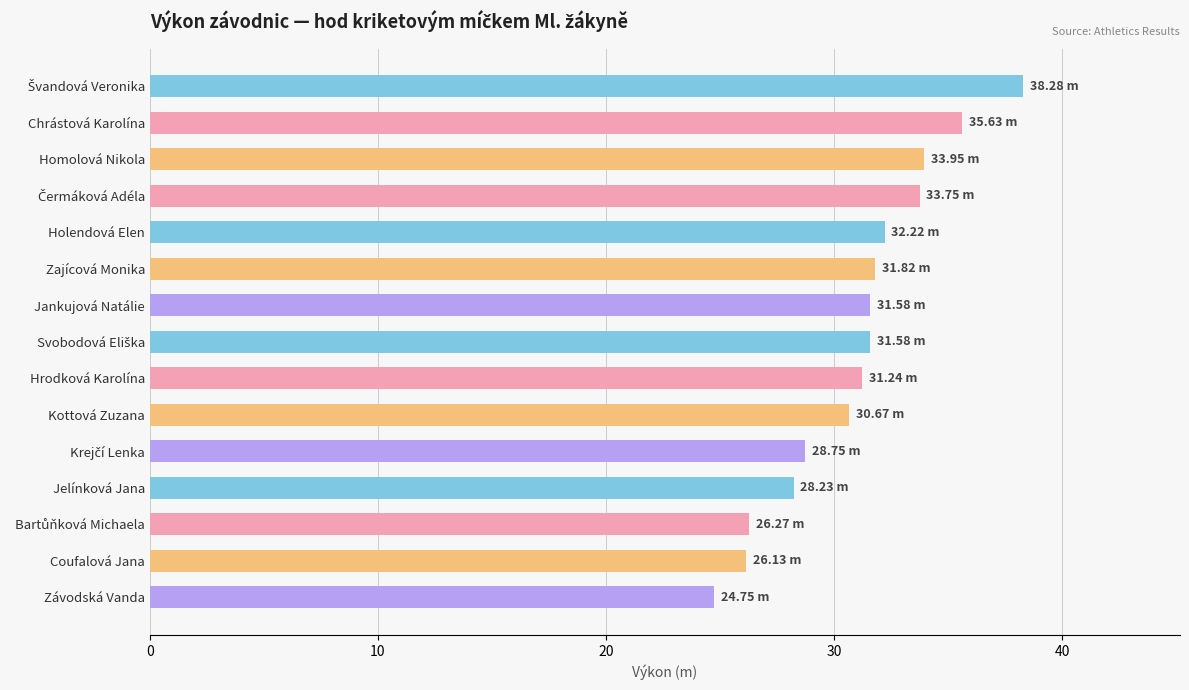

Which category has the lowest value across all series?

Závodská Vanda